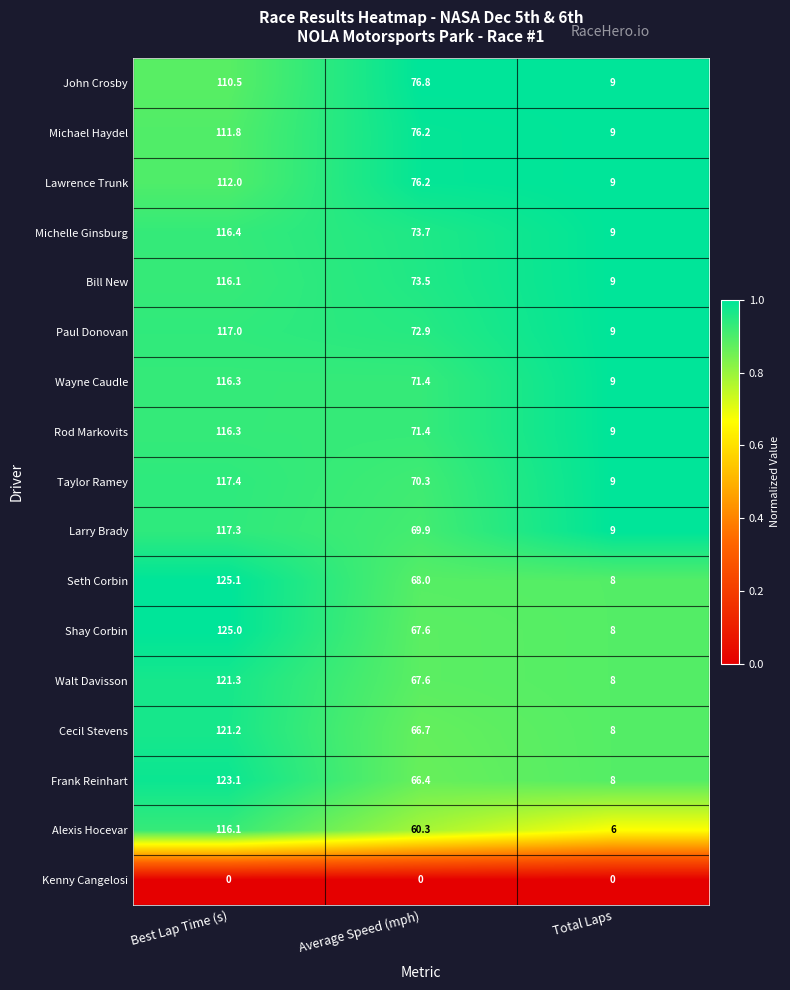

The value of Seth Corbin at Total Laps is 8.0. True or false?

True